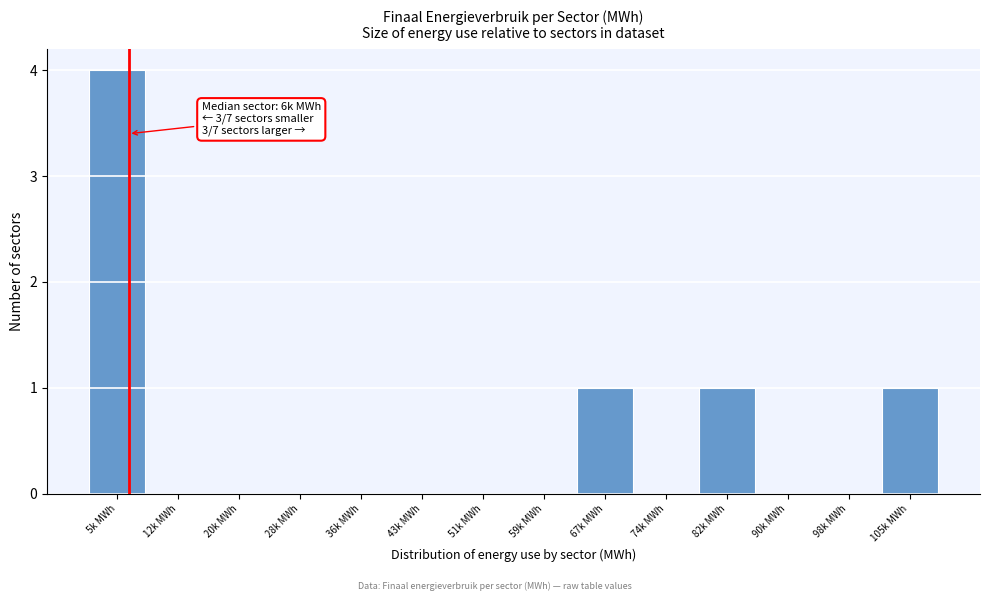

Reading left to right, transcribe all the data shown in this chart.

5k MWh=4	12k MWh=0	20k MWh=0	28k MWh=0	36k MWh=0	43k MWh=0	51k MWh=0	59k MWh=0	67k MWh=1	74k MWh=0	82k MWh=1	90k MWh=0	98k MWh=0	105k MWh=1